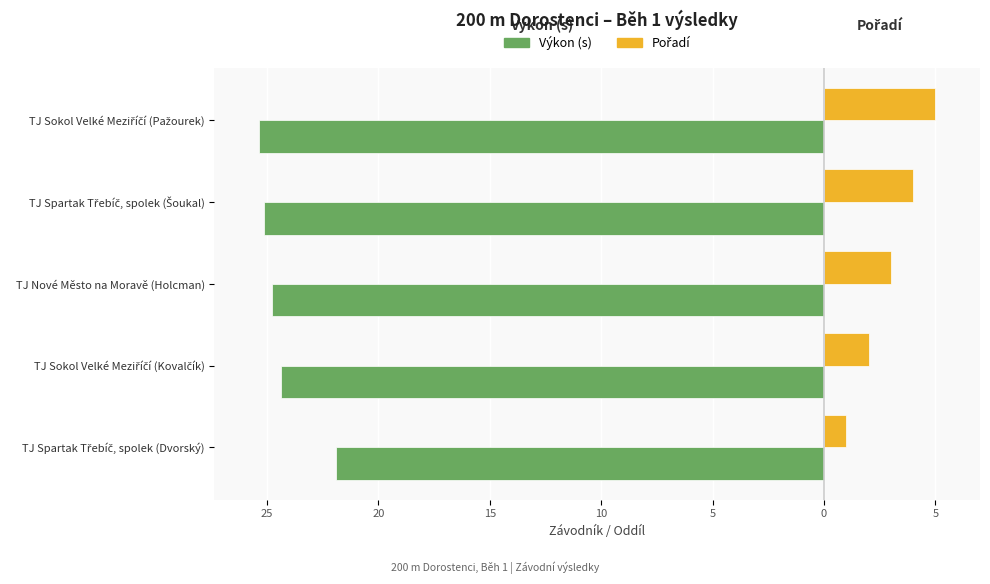

What is the value of the Výkon (s) bar at the 3rd from the left?

-24.8